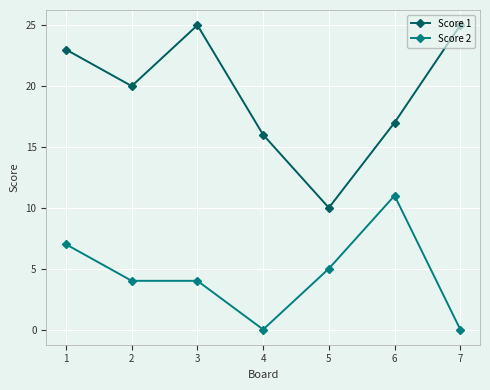

At which label is Score 2 closest to 5?

5